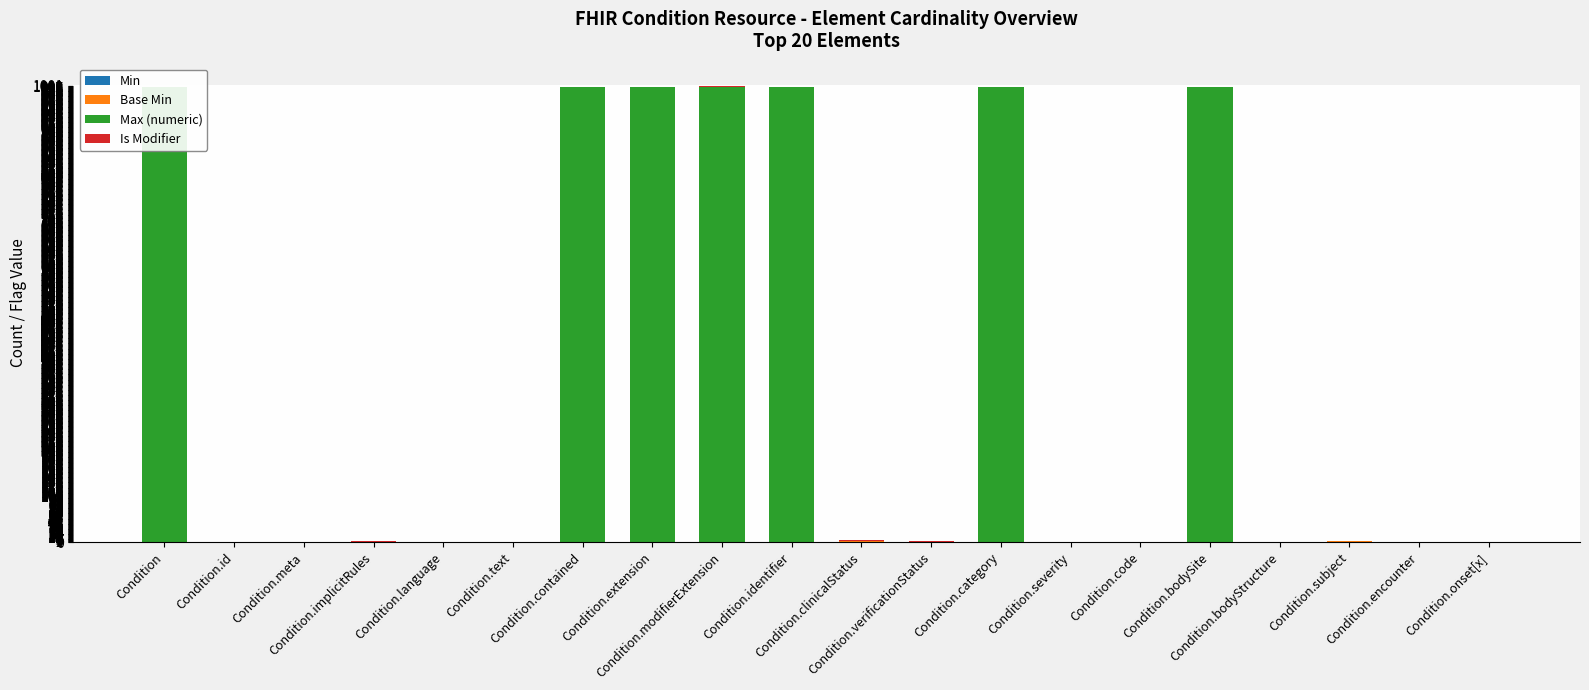

List the series in order of their peak value, highest first.

Max (numeric), Min, Base Min, Is Modifier